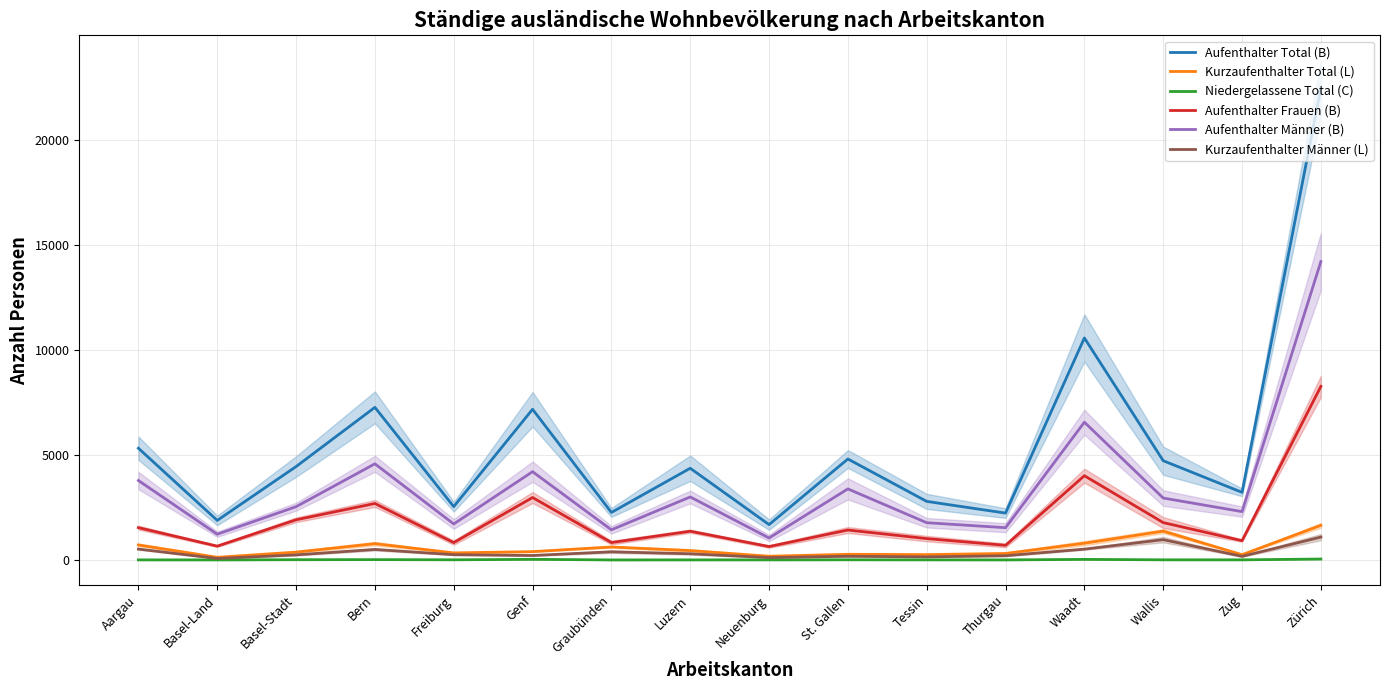

Reading left to right, list all the values displayed in this chart.

Aufenthalter Total (B): Aargau=5320	Basel-Land=1882	Basel-Stadt=4446	Bern=7266	Freiburg=2538	Genf=7175	Graubünden=2261	Luzern=4366	Neuenburg=1682	St. Gallen=4807	Tessin=2788	Thurgau=2230	Waadt=10571	Wallis=4725	Zug=3218	Zürich=22474
Kurzaufenthalter Total (L): Aargau=714	Basel-Land=125	Basel-Stadt=372	Bern=775	Freiburg=335	Genf=396	Graubünden=617	Luzern=445	Neuenburg=176	St. Gallen=268	Tessin=254	Thurgau=307	Waadt=796	Wallis=1370	Zug=250	Zürich=1648
Niedergelassene Total (C): Aargau=2	Basel-Land=1	Basel-Stadt=10	Bern=14	Freiburg=6	Genf=28	Graubünden=0	Luzern=2	Neuenburg=3	St. Gallen=6	Tessin=4	Thurgau=1	Waadt=26	Wallis=5	Zug=4	Zürich=43
Aufenthalter Frauen (B): Aargau=1537	Basel-Land=657	Basel-Stadt=1911	Bern=2688	Freiburg=825	Genf=2972	Graubünden=827	Luzern=1367	Neuenburg=637	St. Gallen=1424	Tessin=1016	Thurgau=695	Waadt=4011	Wallis=1778	Zug=917	Zürich=8264
Aufenthalter Männer (B): Aargau=3783	Basel-Land=1225	Basel-Stadt=2535	Bern=4578	Freiburg=1713	Genf=4203	Graubünden=1434	Luzern=2999	Neuenburg=1045	St. Gallen=3383	Tessin=1772	Thurgau=1535	Waadt=6560	Wallis=2947	Zug=2301	Zürich=14210
Kurzaufenthalter Männer (L): Aargau=517	Basel-Land=69	Basel-Stadt=241	Bern=499	Freiburg=249	Genf=211	Graubünden=387	Luzern=293	Neuenburg=111	St. Gallen=175	Tessin=146	Thurgau=201	Waadt=514	Wallis=966	Zug=170	Zürich=1088